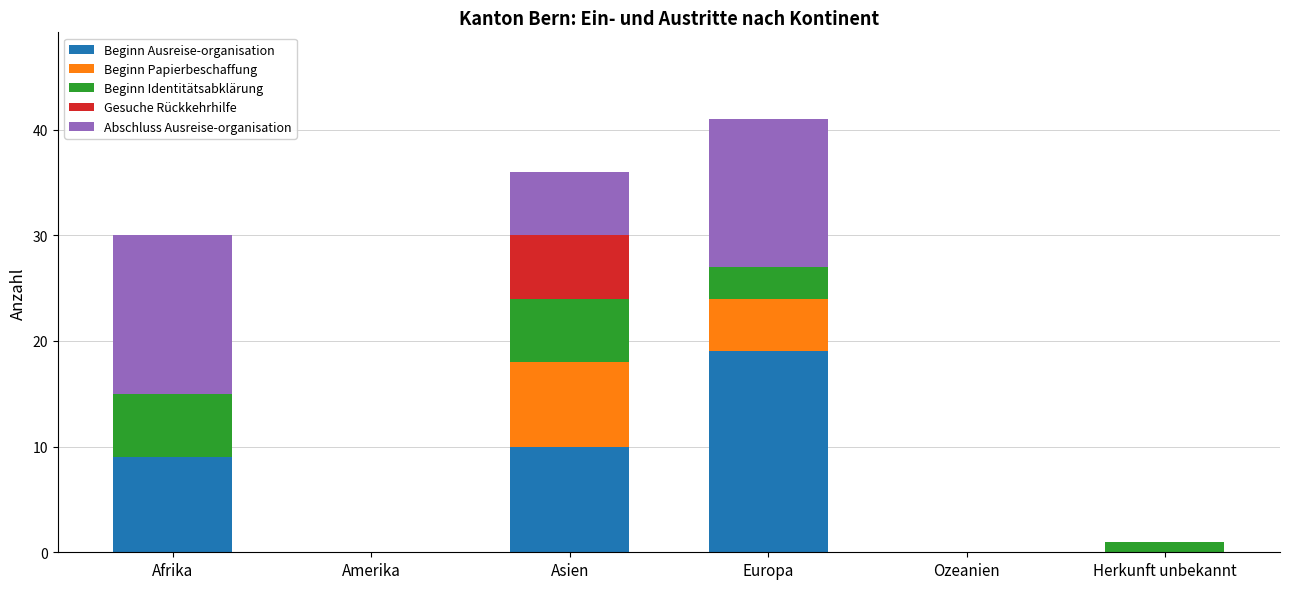

What is the total value across all series at Afrika?

30